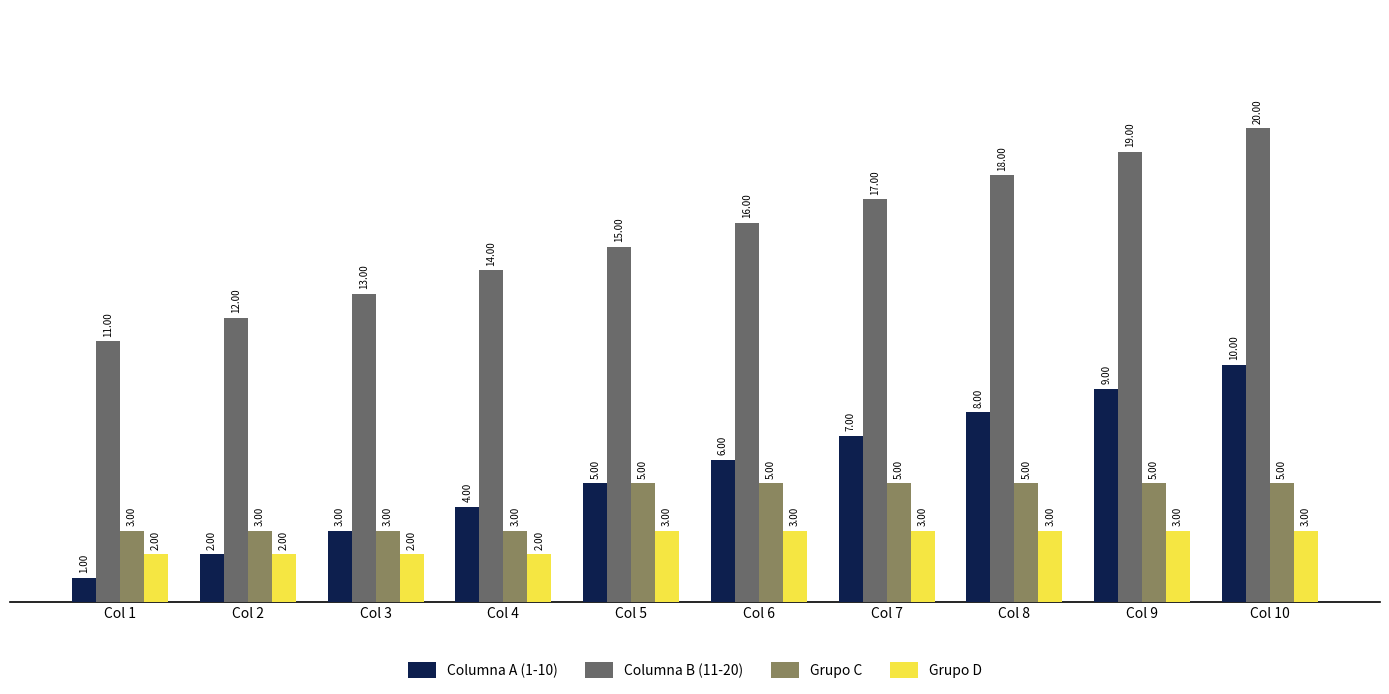

Is it true that Columna B (11-20) equals 13 at Col 3?

True